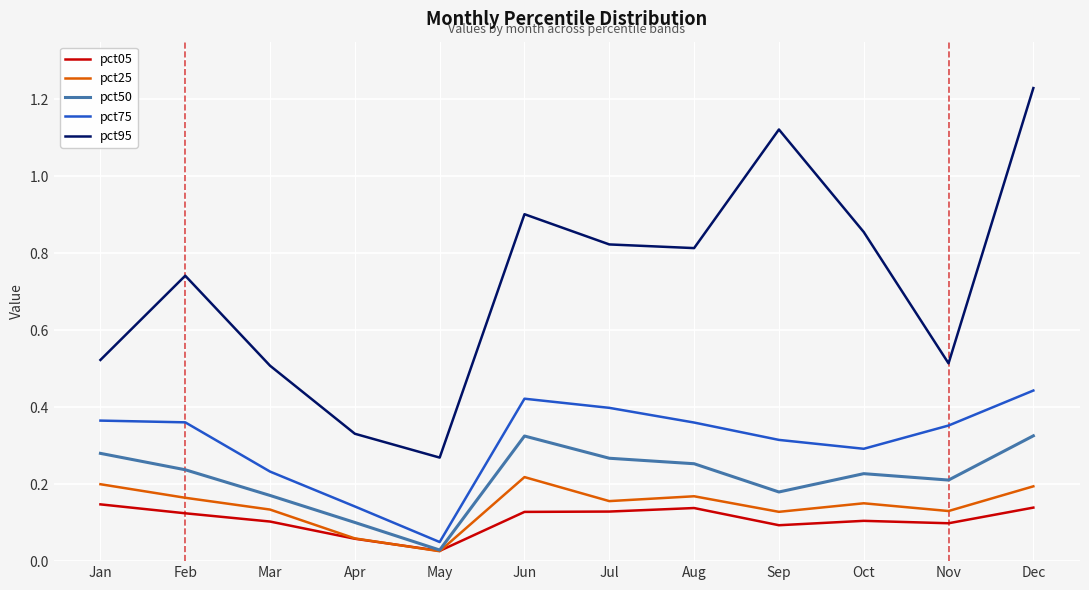

Which category has the highest value in the pct95 series?

Dec